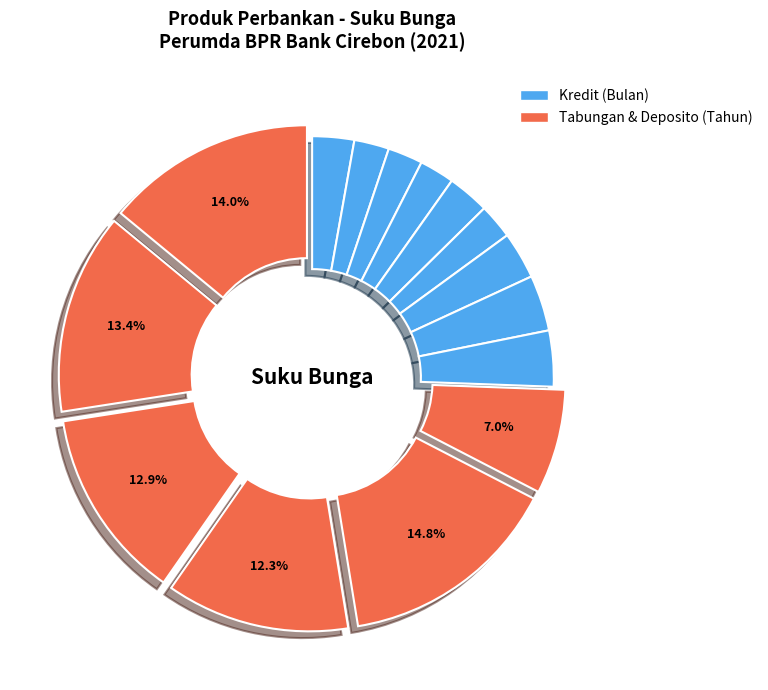

Count the number of slices in the pie.

15